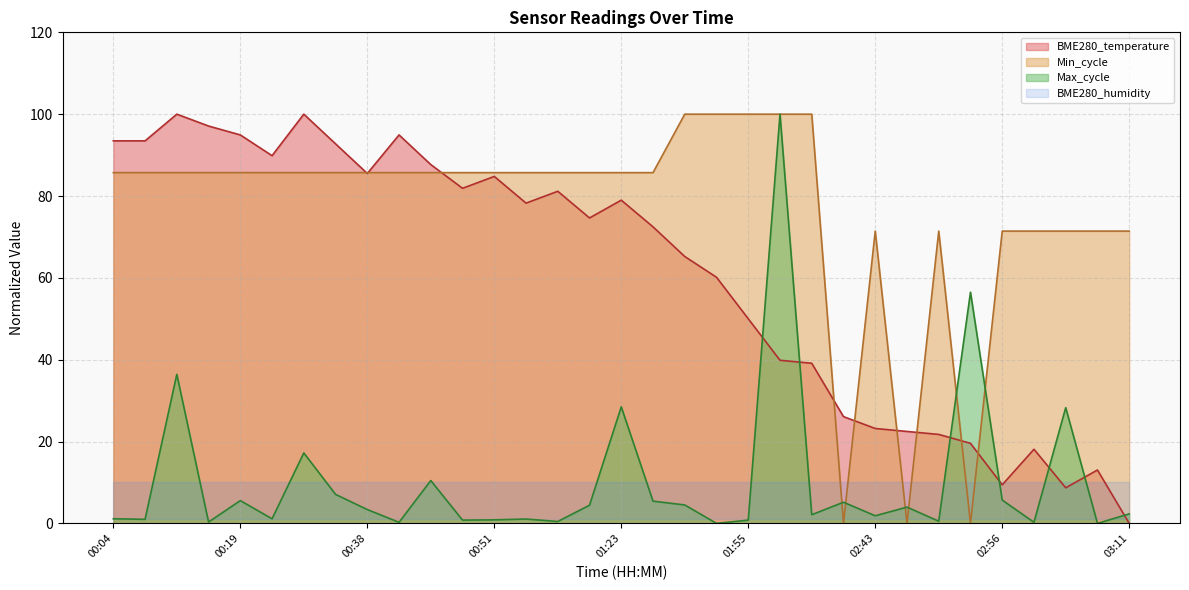

Where is the first local minimum for Max_cycle?

00:10